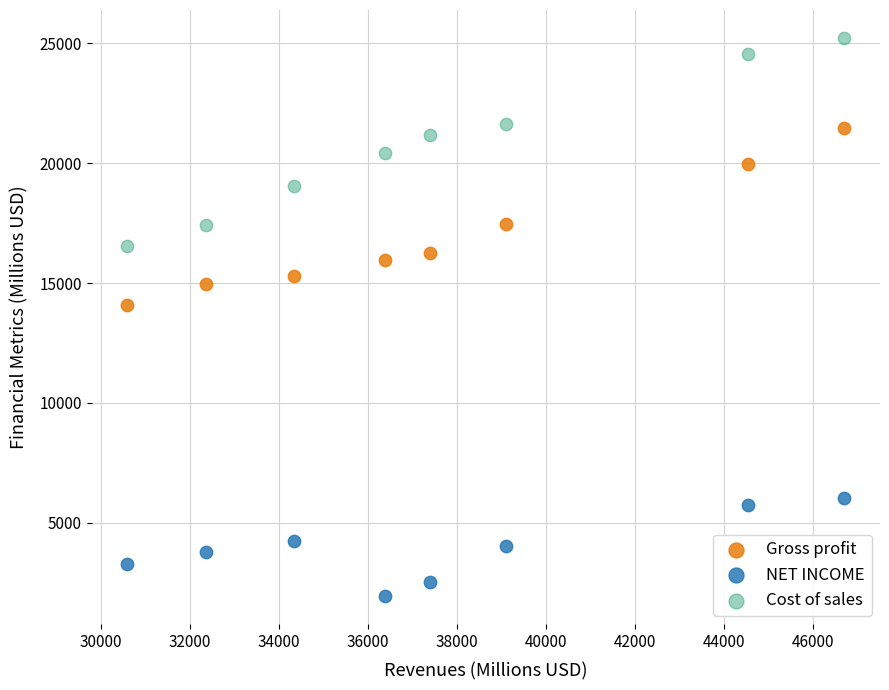

Across all series, what Y value is closest to 13582?

14067